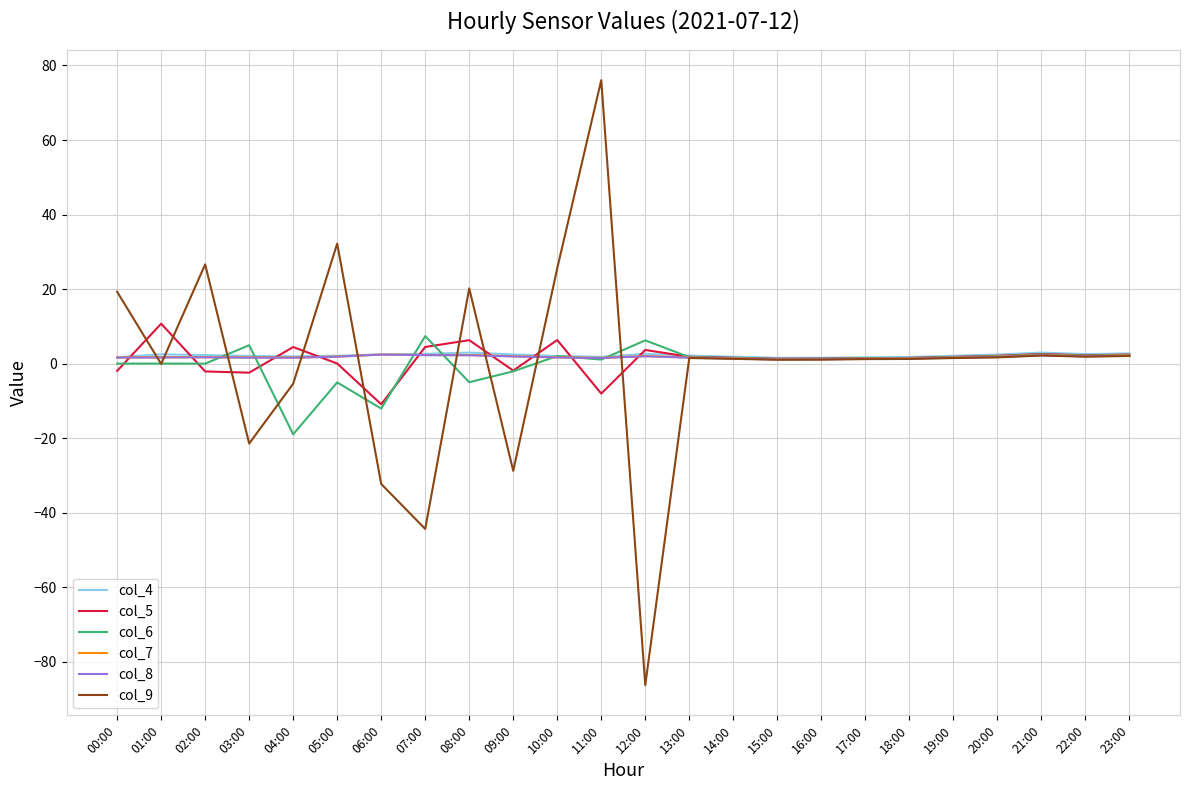

At which category is the sum across all series the highest?

11:00